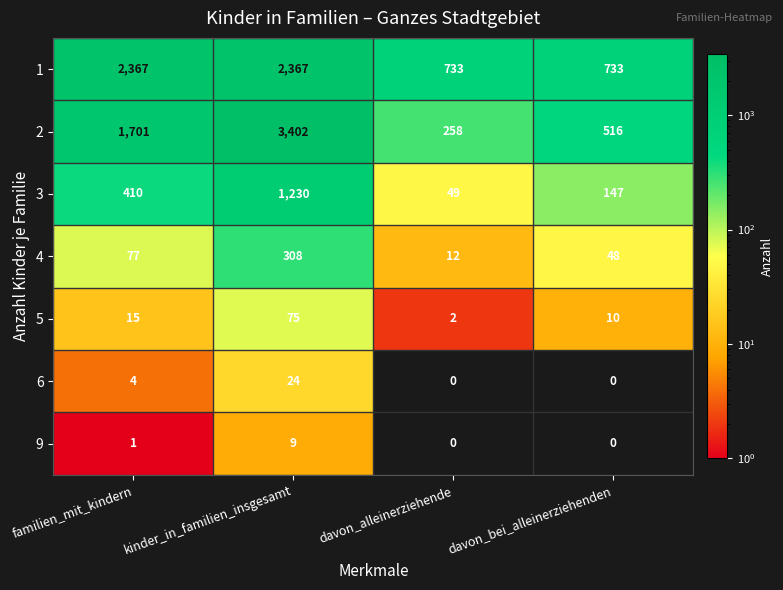

Which series has the largest range (max minus min)?

2